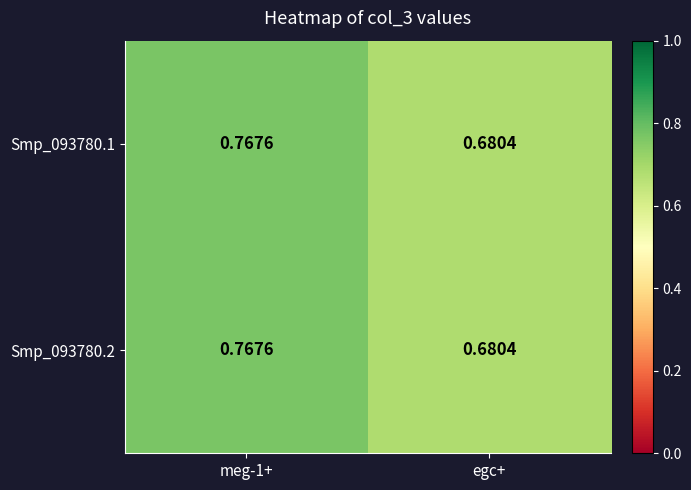

At which label is Smp_093780.1 closest to 0?

egc+